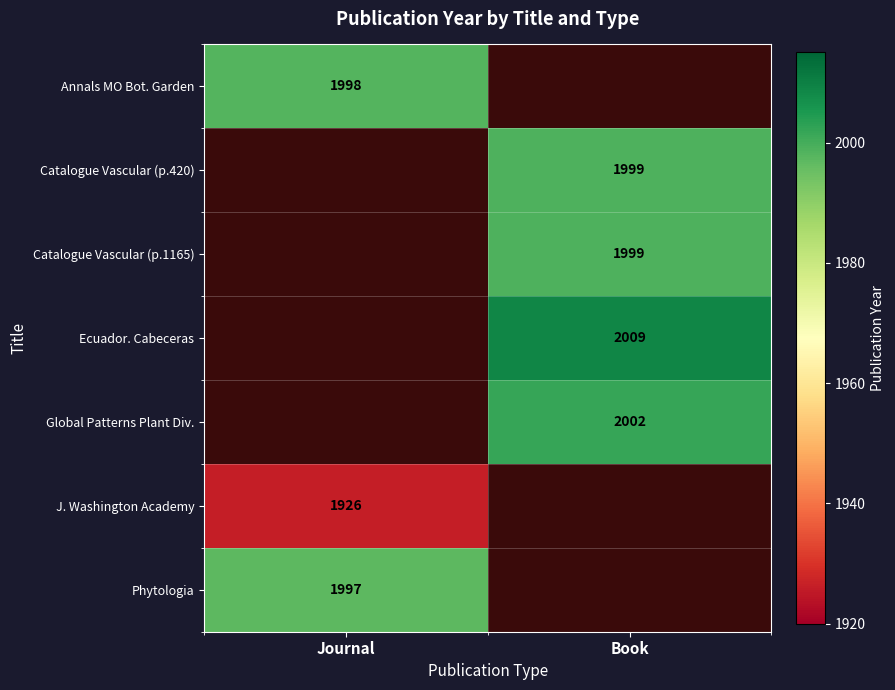

The Ecuador. Cabeceras series shows 2009 at Book. True or false?

True